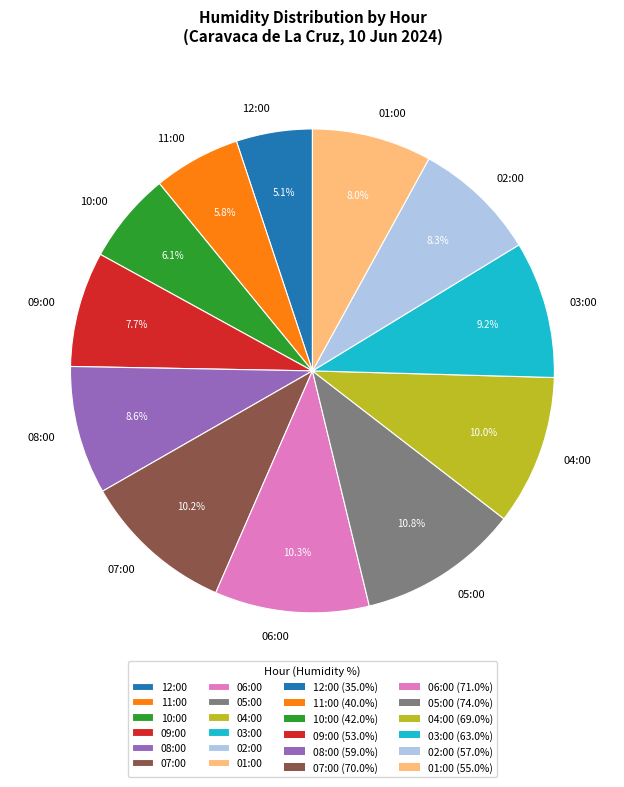

To the nearest percent, what is the difference between the 02:00 and 11:00 slice percentages?

2%